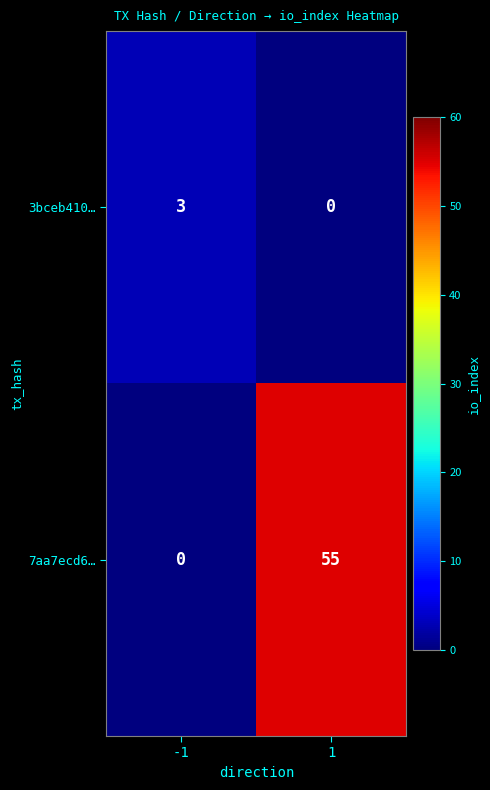

Reading left to right, extract all data points from this chart.

3bceb410…: 3	0
7aa7ecd6…: 0	55